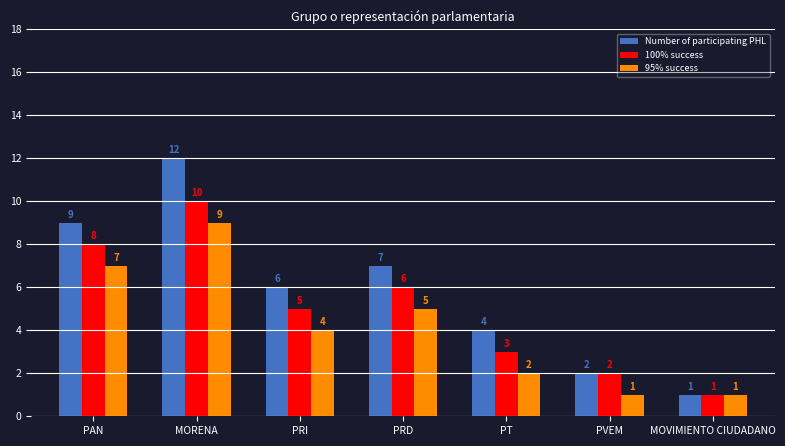

Which series has the largest total across all categories?

Number of participating PHL